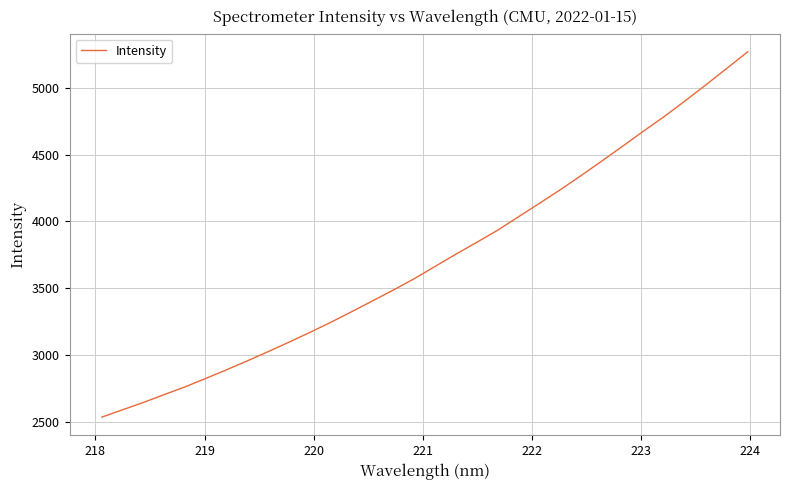

True or false: the data has more than 1 interior local peaks.

False